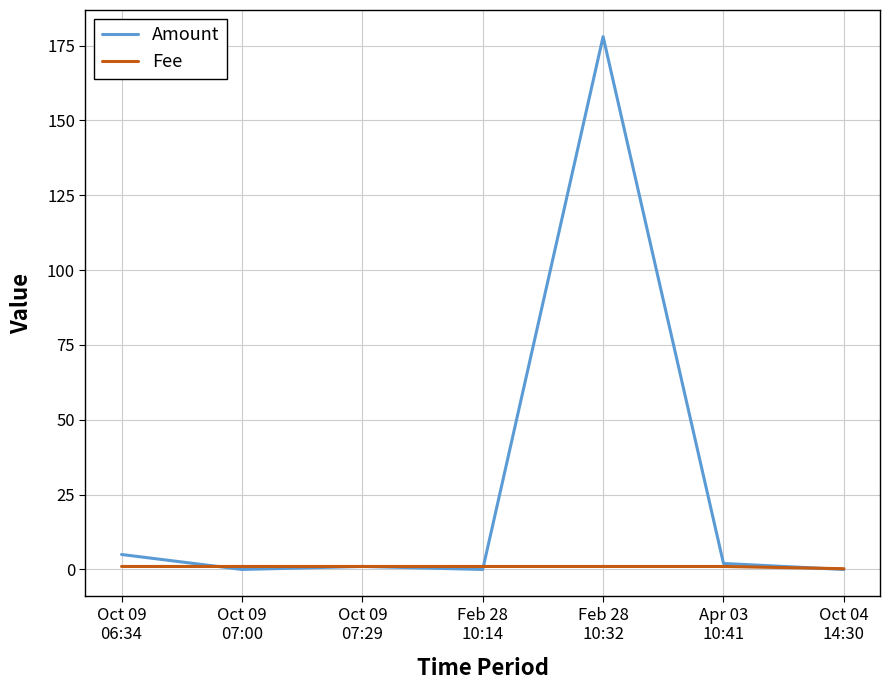

At Feb 28
10:32, list the series in order from largest to smallest.

Amount, Fee